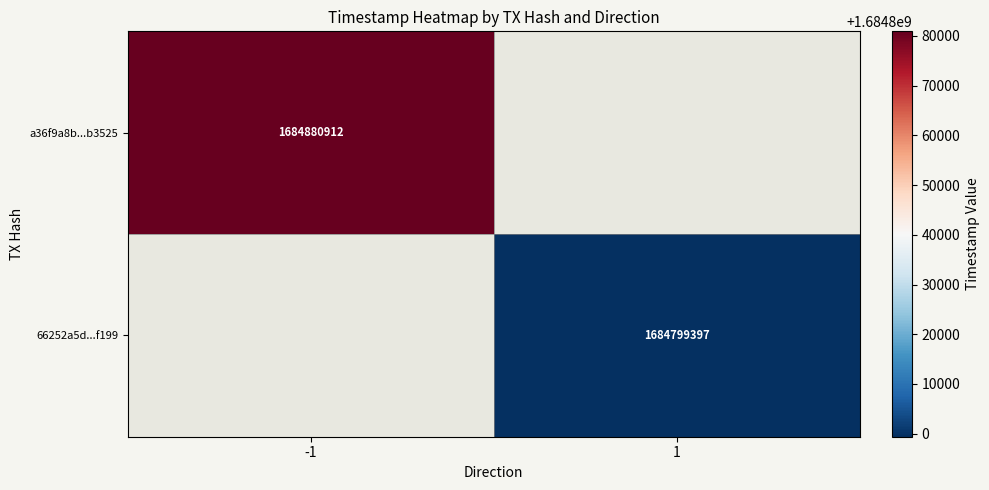

The 66252a5d...f199 series shows 1684799397 at 1. True or false?

True